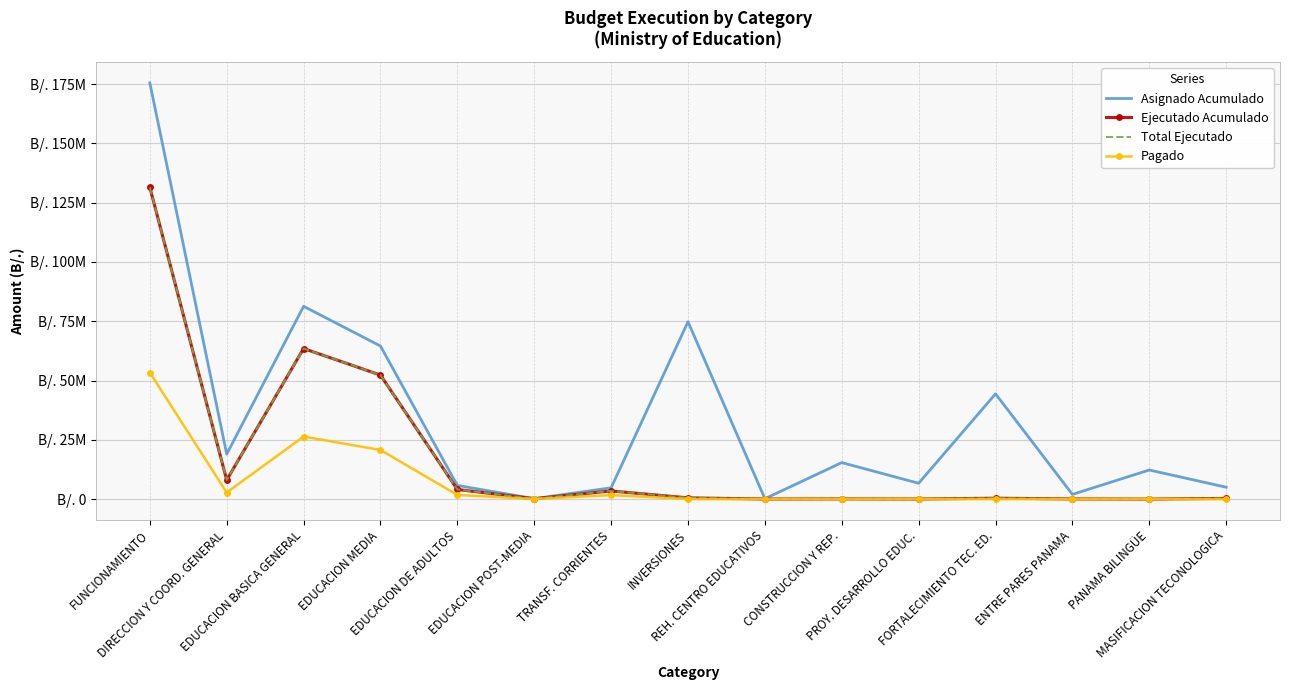

Which has a higher value, MASIFICACION TECONOLOGICA or CONSTRUCCION Y REP.?

CONSTRUCCION Y REP.